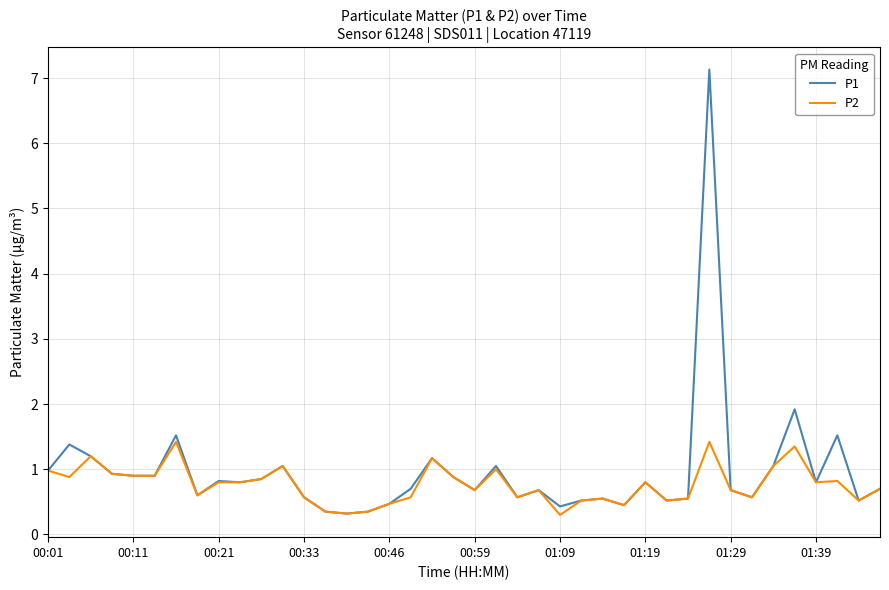

Which series has the largest range (max minus min)?

P1